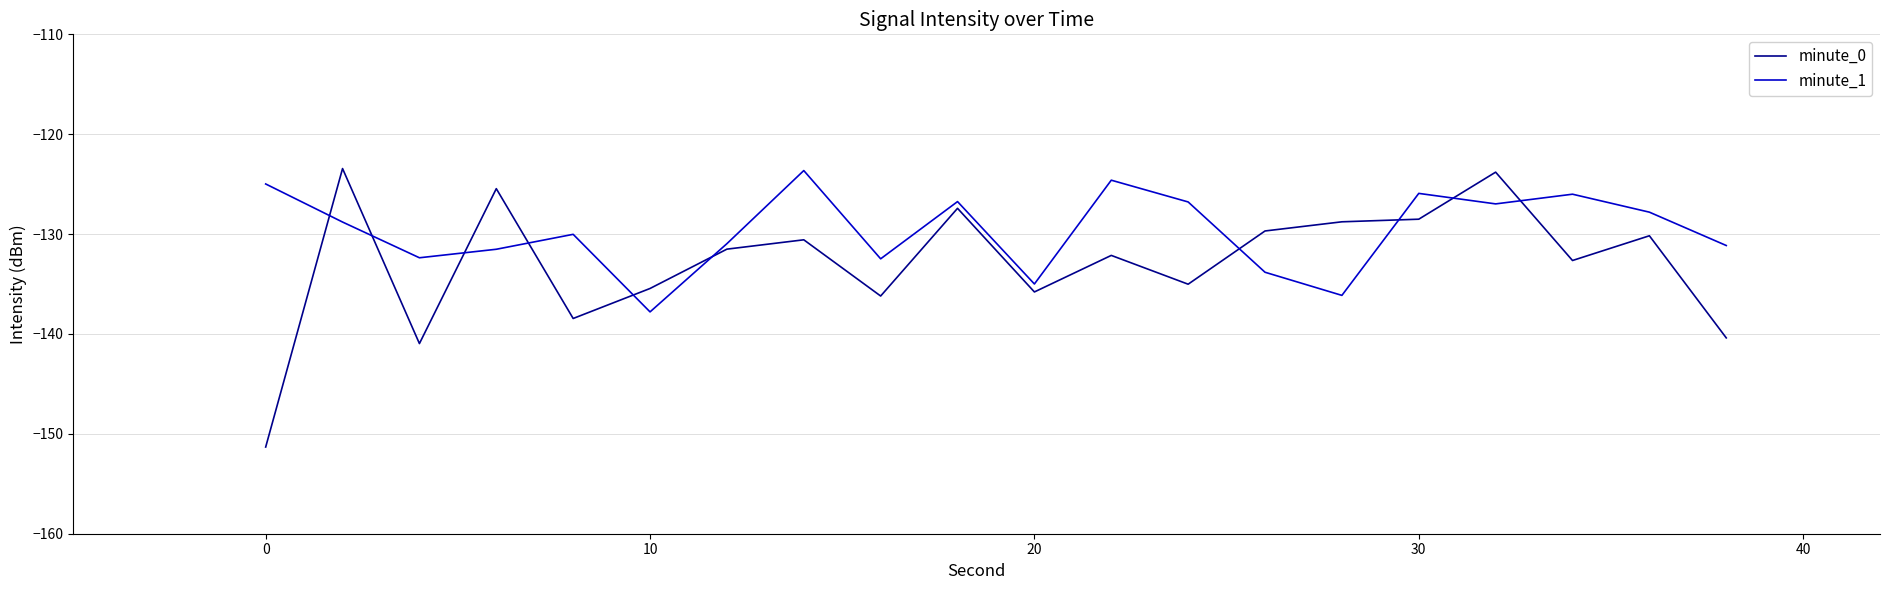

Which series has the largest total across all categories?

minute_1